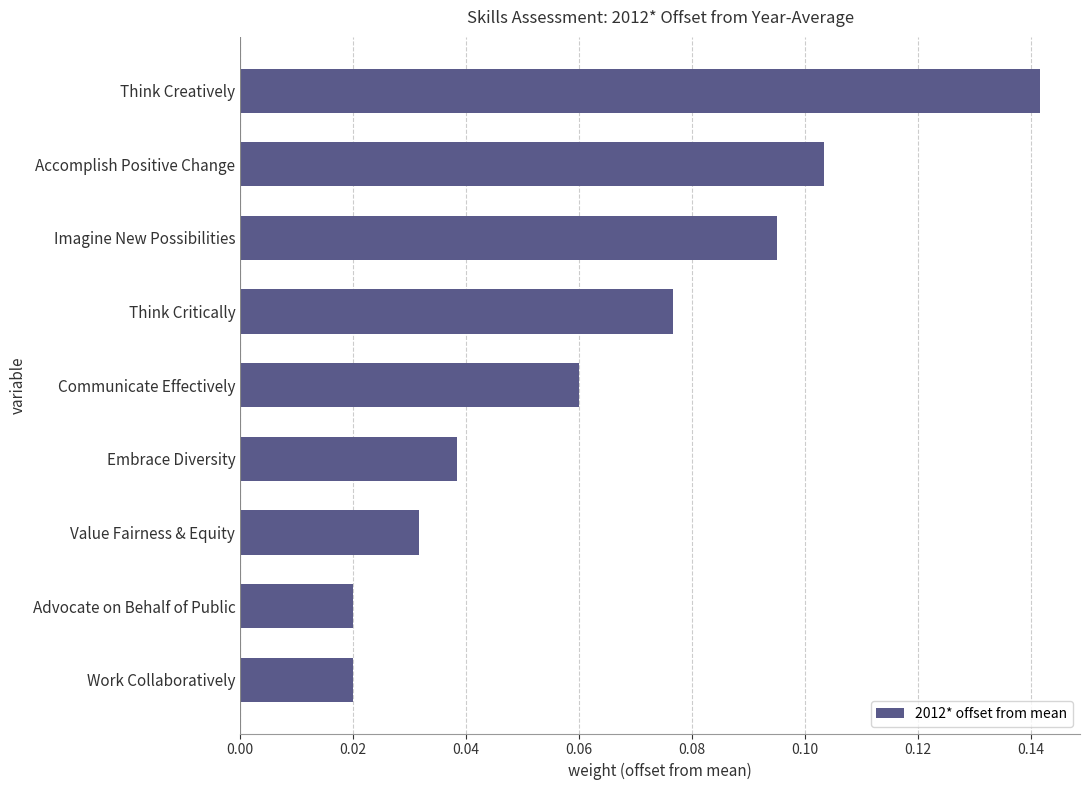

What is the sum of all values?

0.6